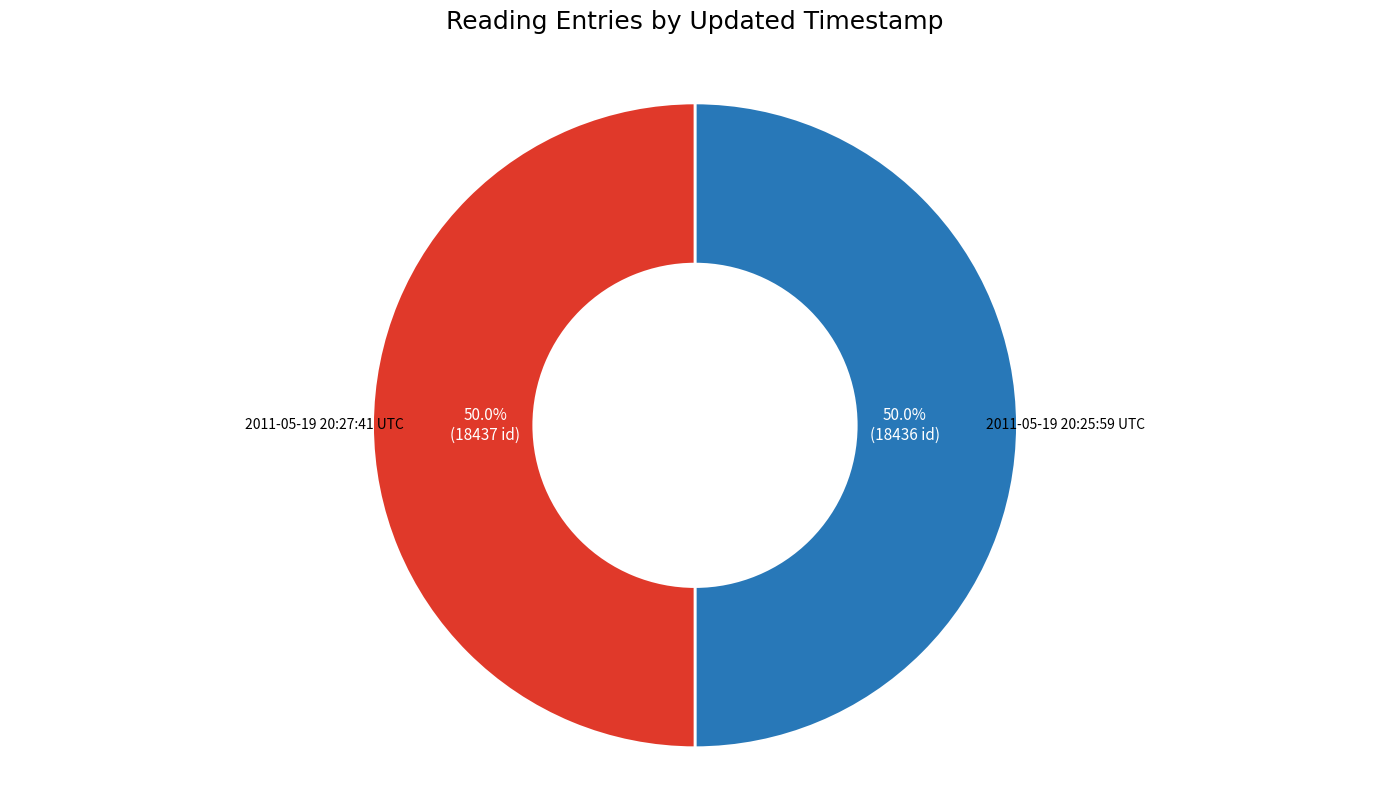

True or false: 2011-05-19 20:27:41 UTC accounts for 50% of the total.

True